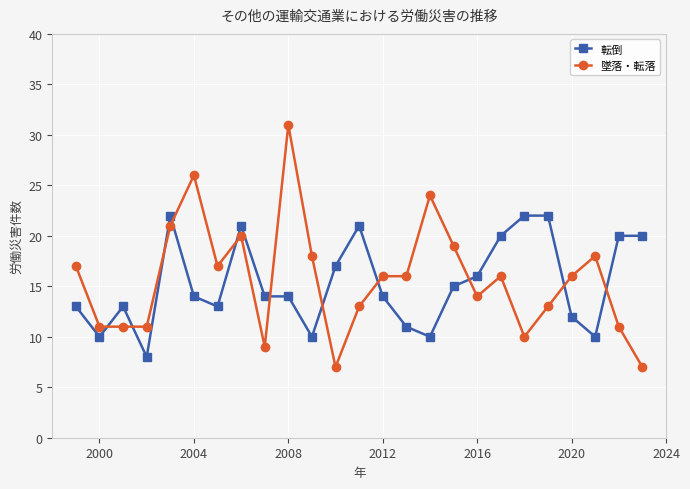

Rank the series by their maximum value, from lowest to highest.

転倒, 墜落・転落